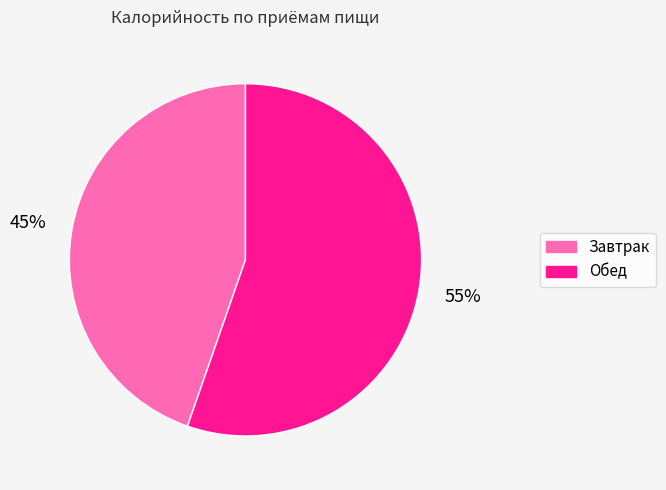

What is the largest slice in the pie chart?

Обед